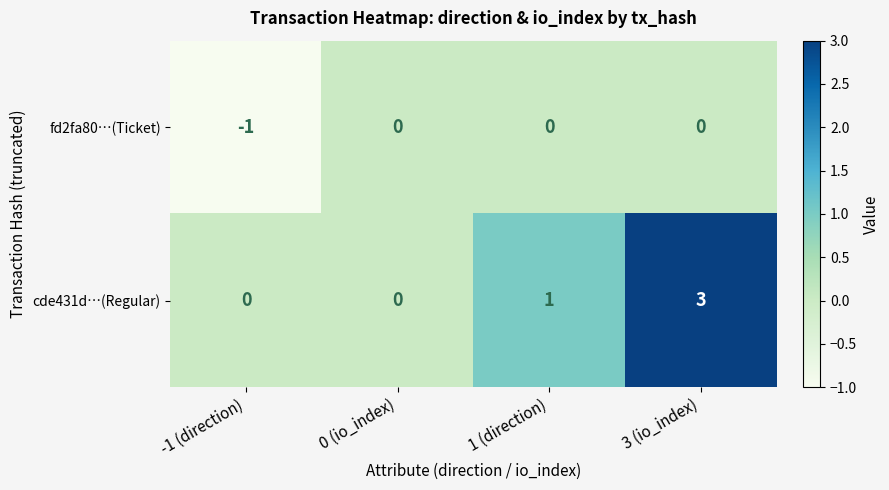

What is the spread (max minus min) of values at 1 (direction)?

1